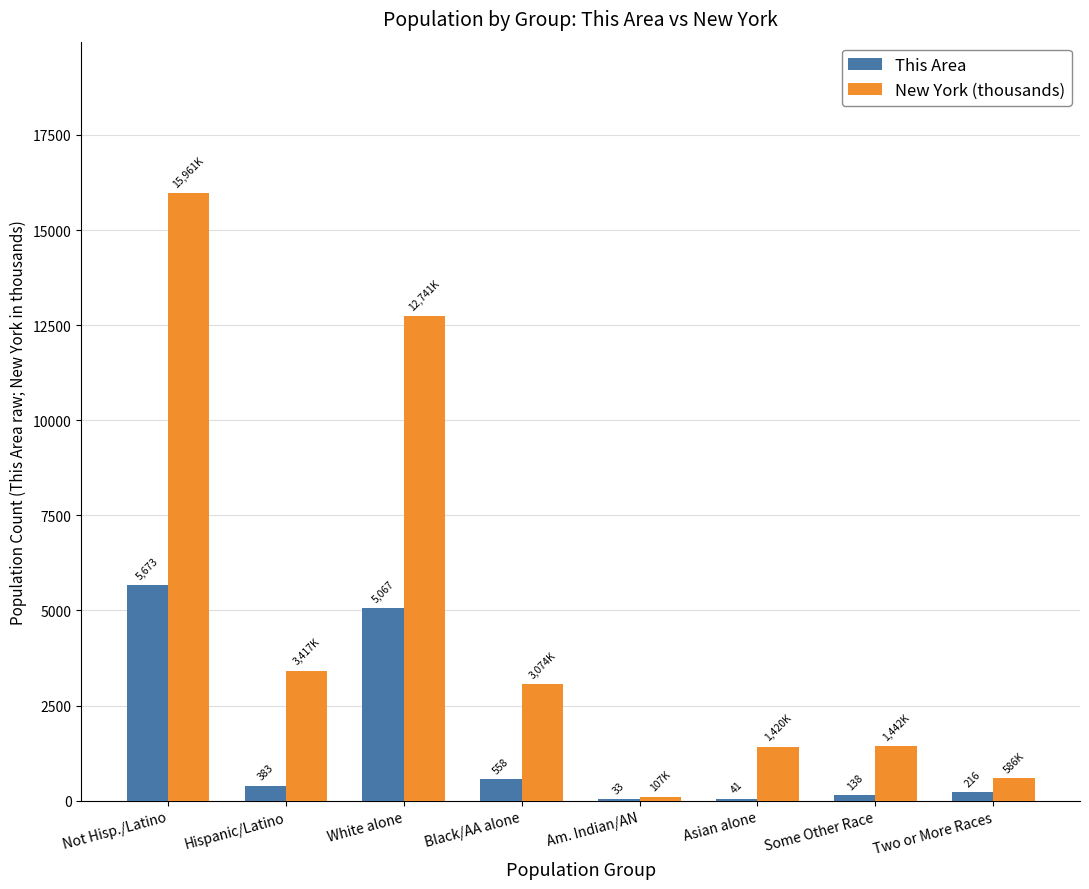

Which series has the largest range (max minus min)?

New York (thousands)